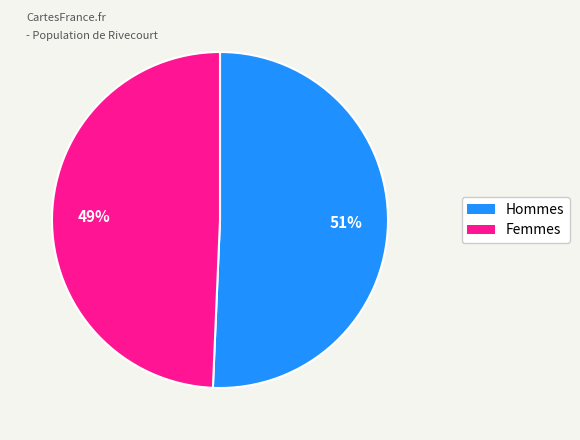

To the nearest percent, what is the average slice percentage?

50%